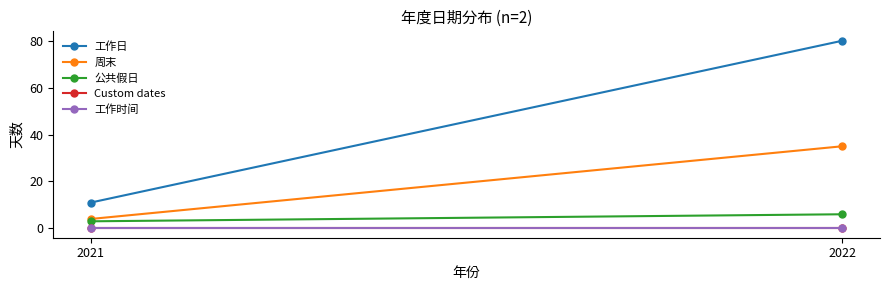

At 2022, list the series in order from smallest to largest.

Custom dates, 工作时间, 公共假日, 周末, 工作日